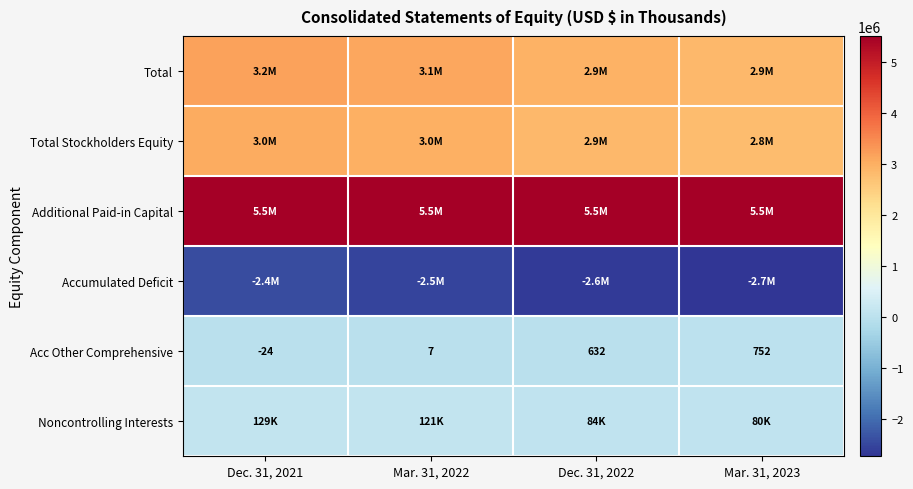

The Acc Other Comprehensive series shows 752 at Mar. 31, 2023. True or false?

True